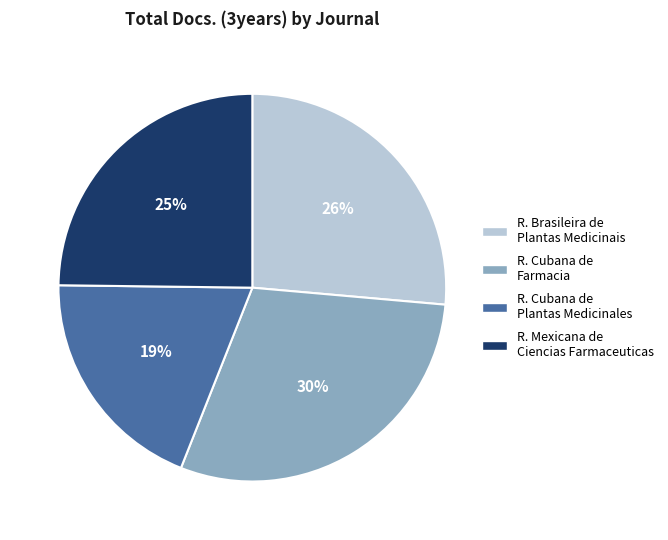

Is there any slice that represents more than half of the pie?

No